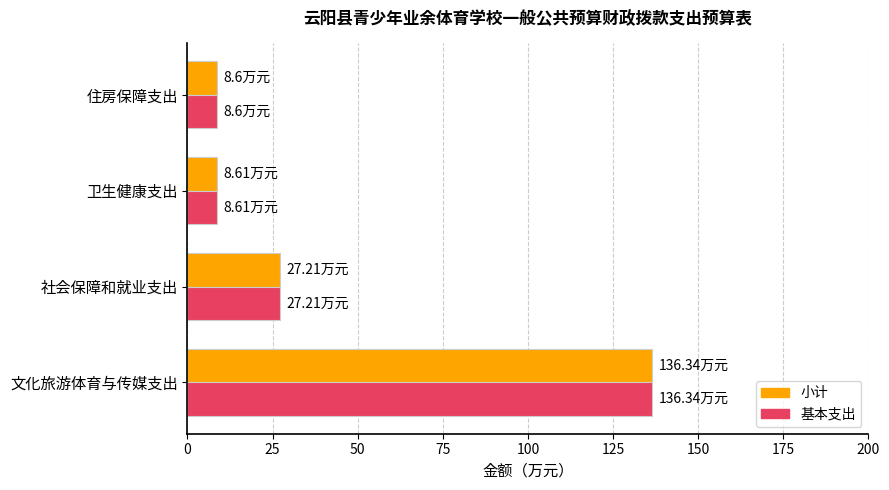

At which label is 基本支出 closest to 72?

社会保障和就业支出